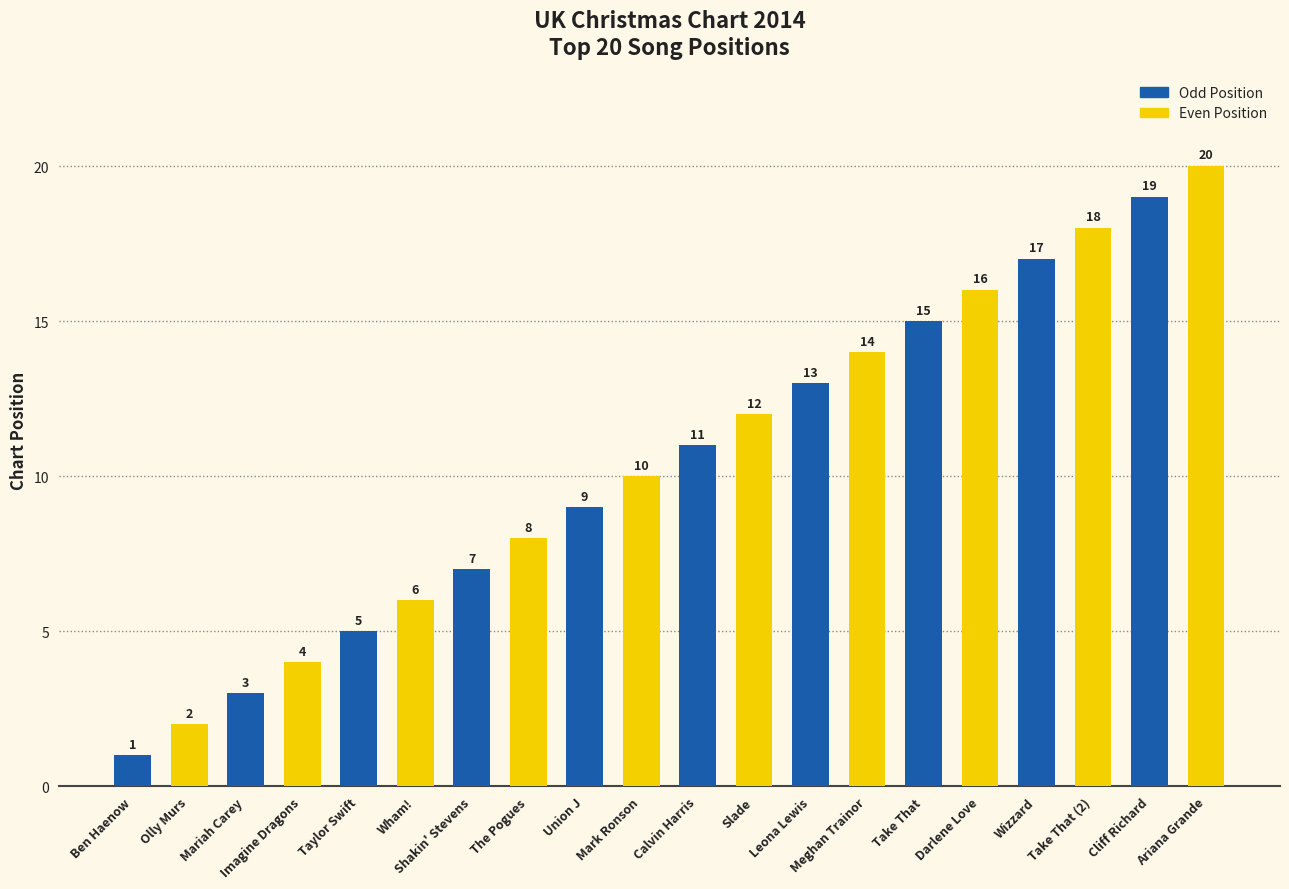

What is the sum of all Even Position values?

110